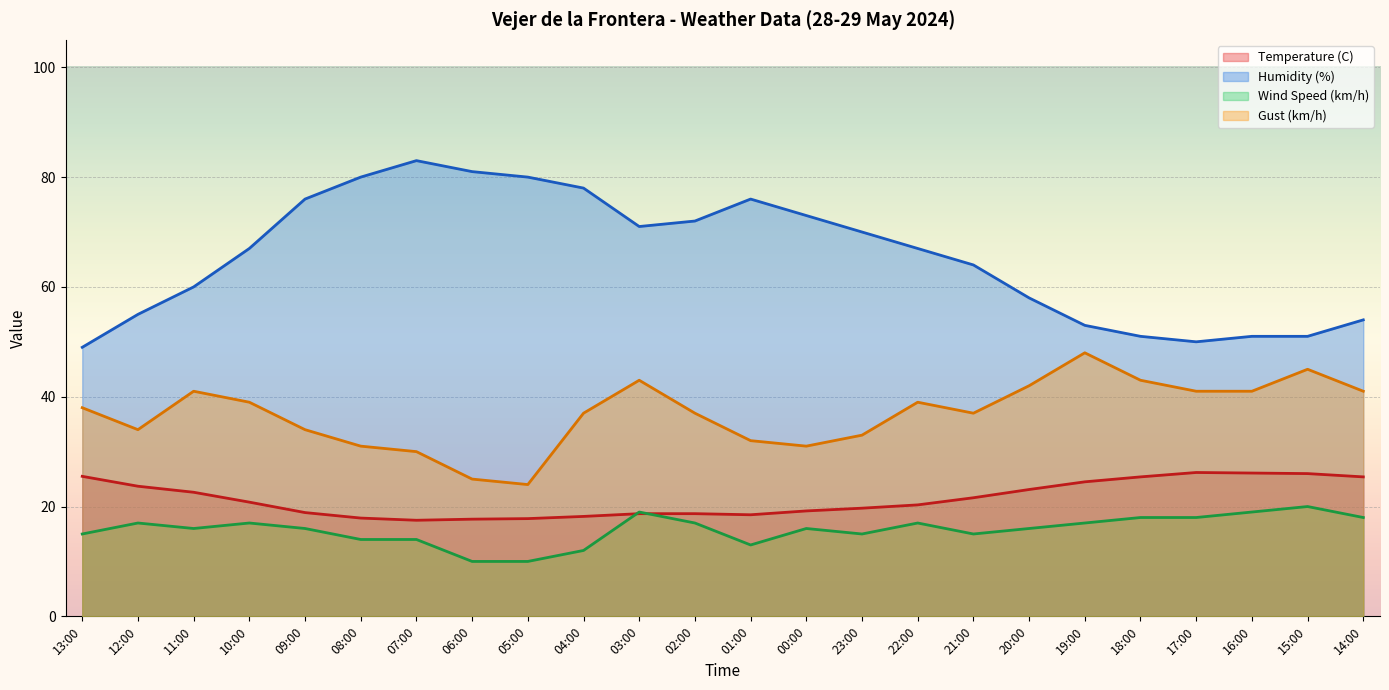

Rank the categories by Humidity (%) value from highest to lowest.

07:00, 06:00, 08:00, 05:00, 04:00, 09:00, 01:00, 00:00, 02:00, 03:00, 23:00, 10:00, 22:00, 21:00, 11:00, 20:00, 12:00, 14:00, 19:00, 18:00, 16:00, 15:00, 17:00, 13:00